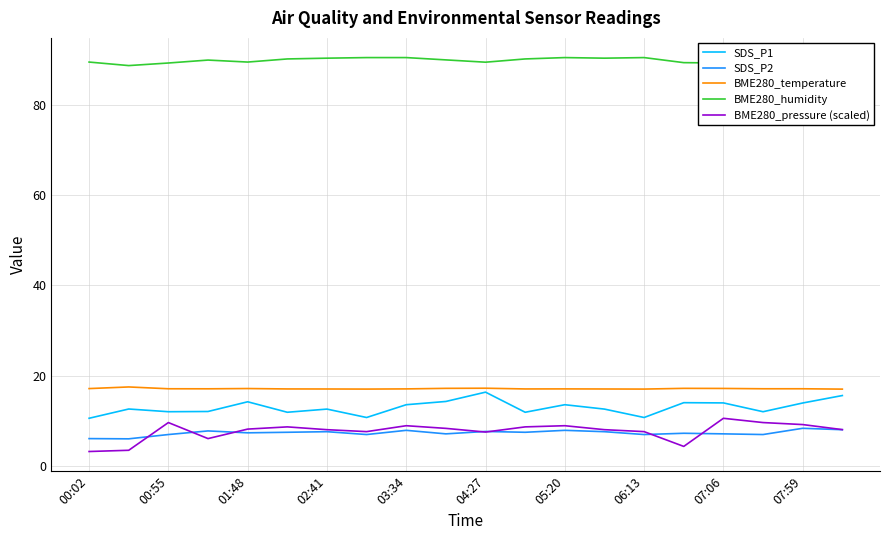

Which series has the largest total across all categories?

BME280_humidity